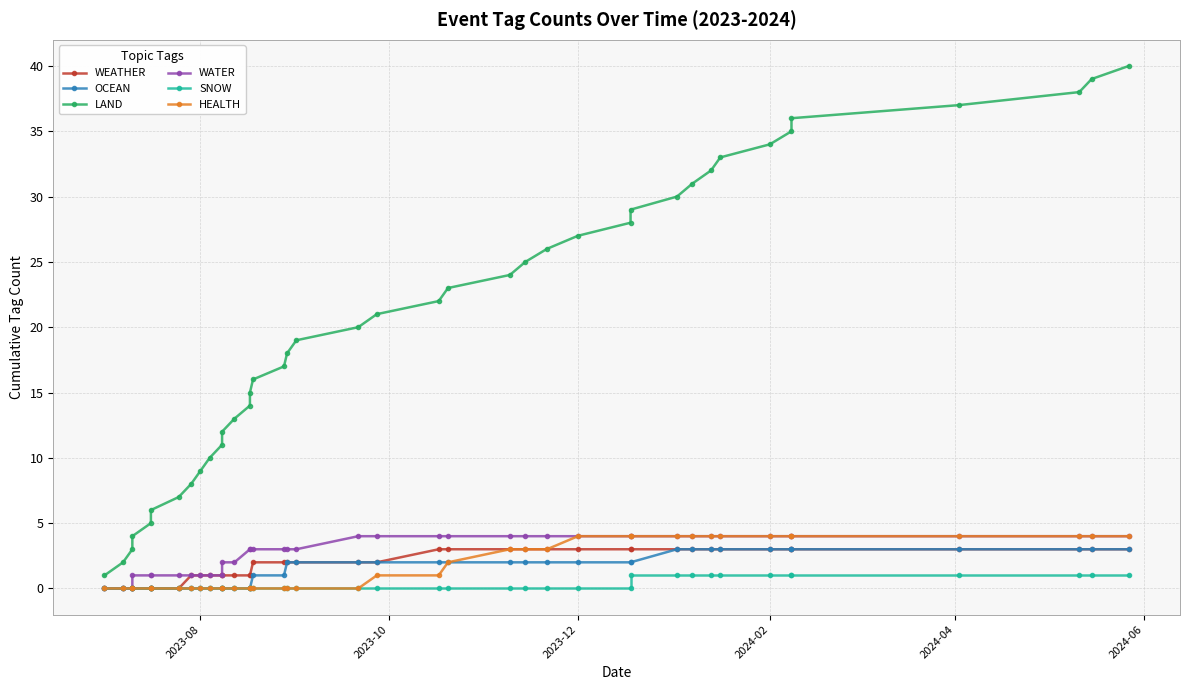

How many OCEAN values are between 0 and 3?

40